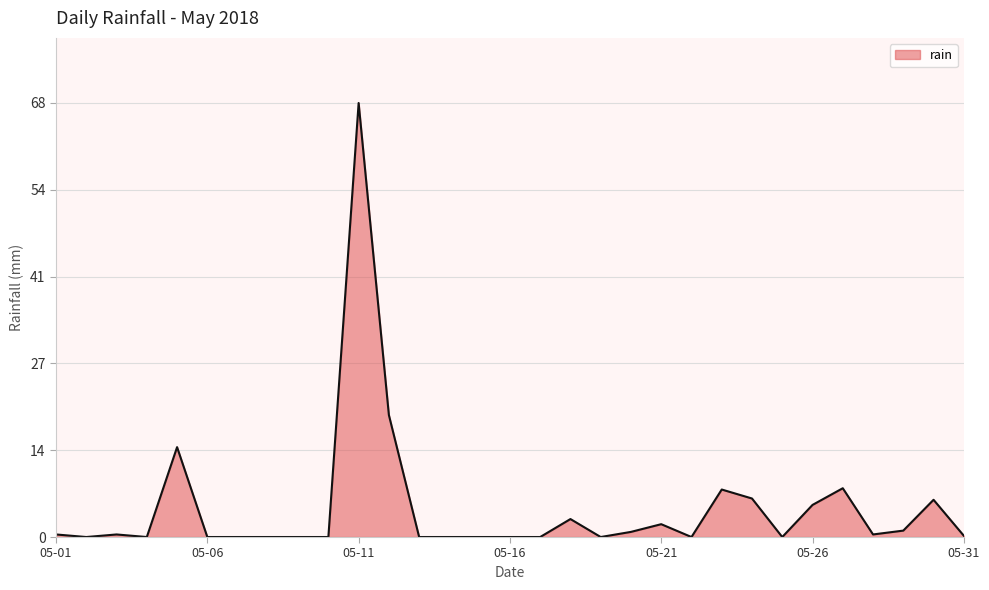

What is the greatest value displayed?

67.6